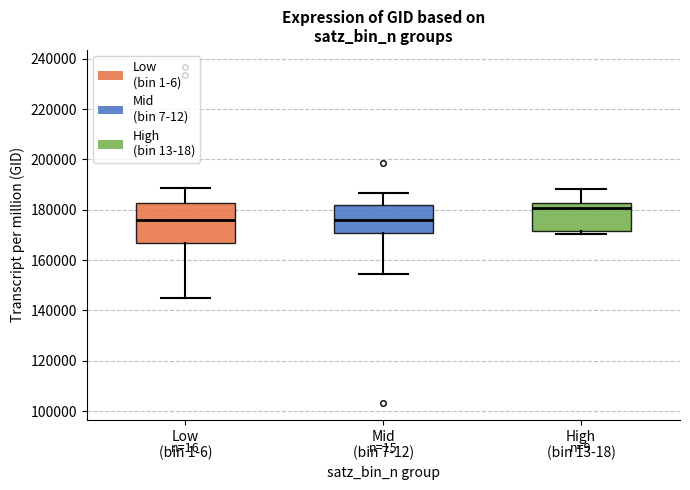

Comparing the boxes themselves (not the whiskers), which one is the tallest?

Low (bin 1-6)